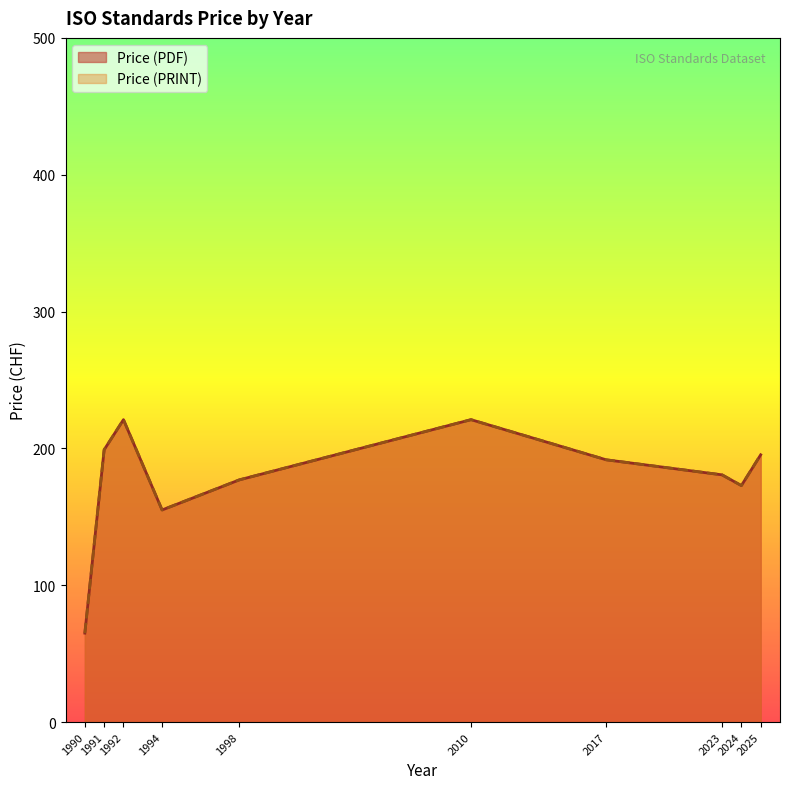

What value does the Price (PDF) series have at 2024, to the nearest 50?

200